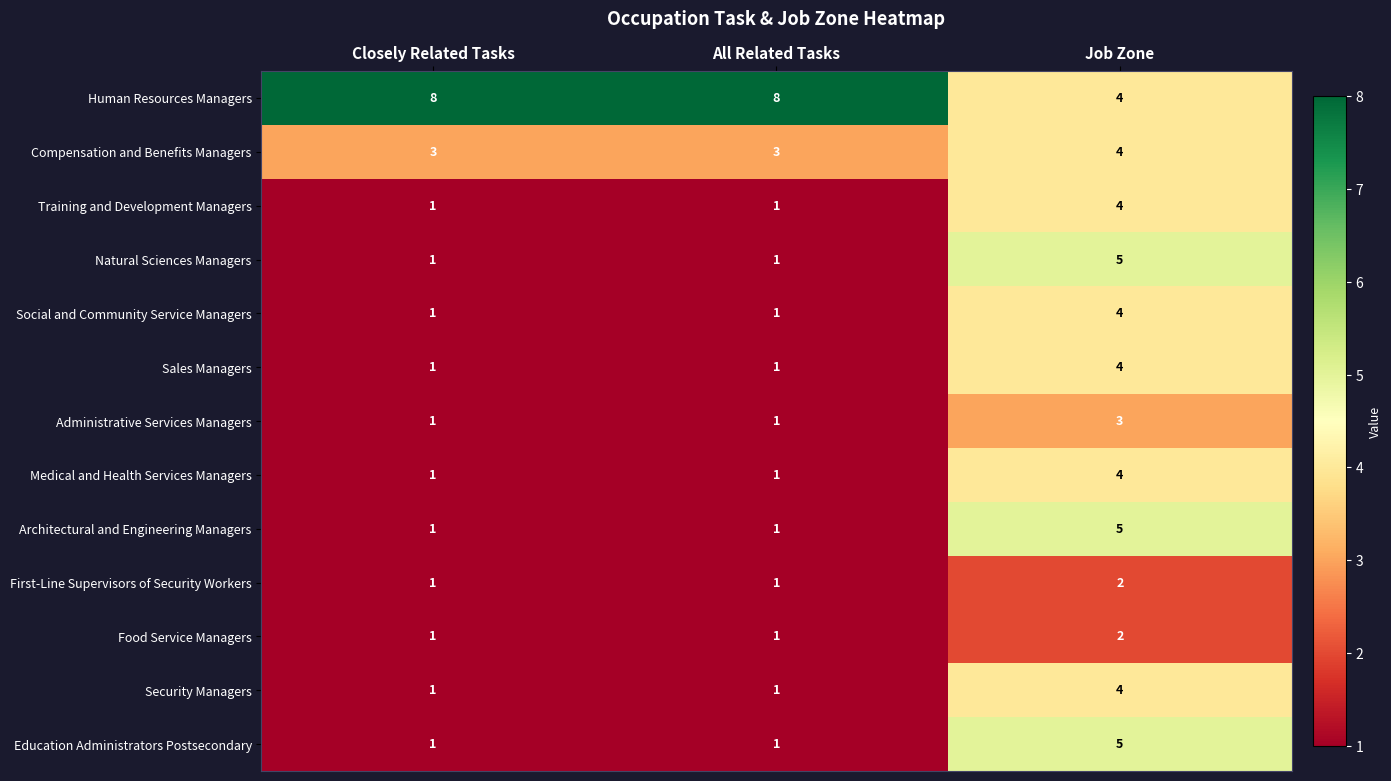

What is the total value across all series at All Related Tasks?

22